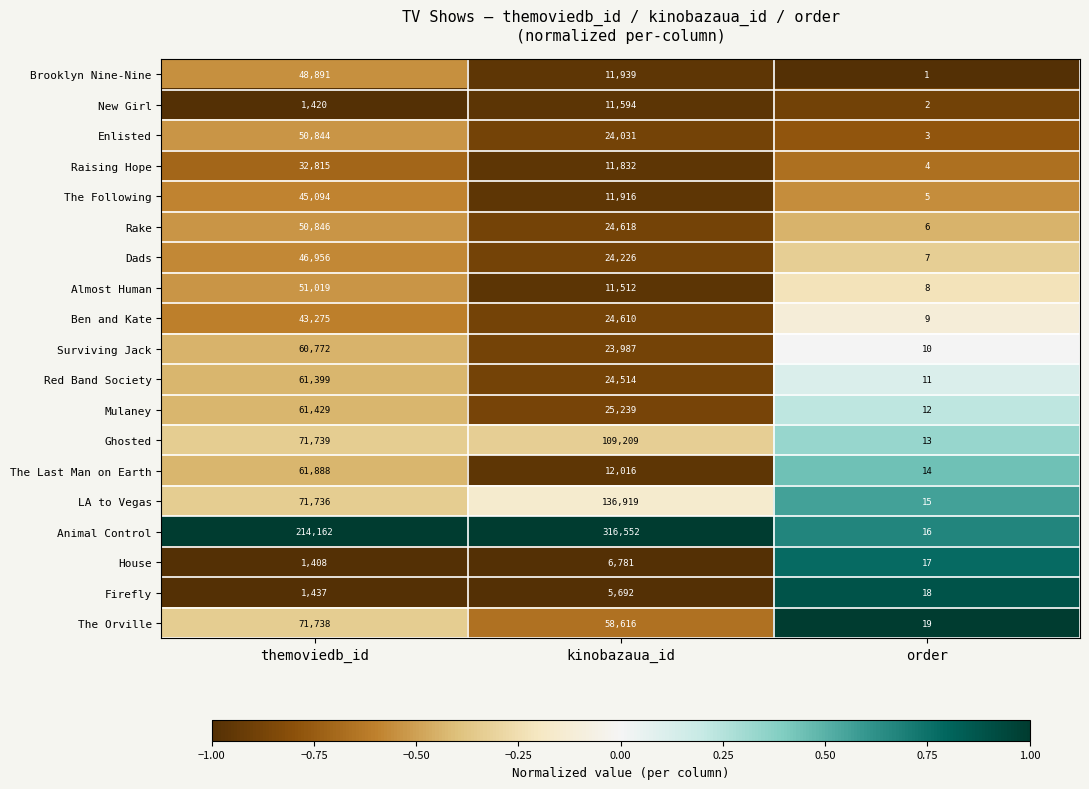

How many data points in Enlisted are less than 24031?

1